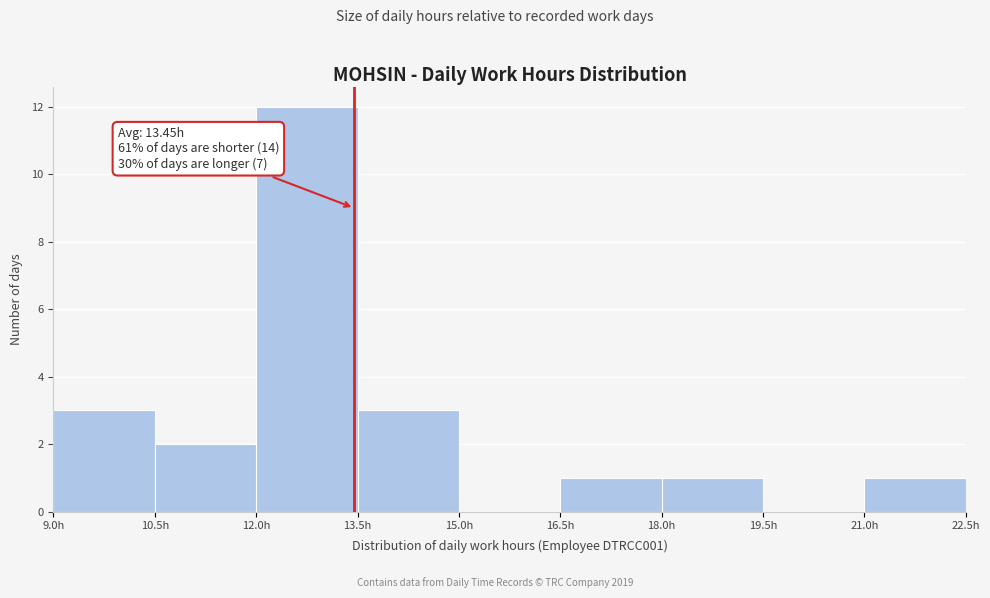

Over which range of the x-axis is the bar tallest?

12.0 to 13.5